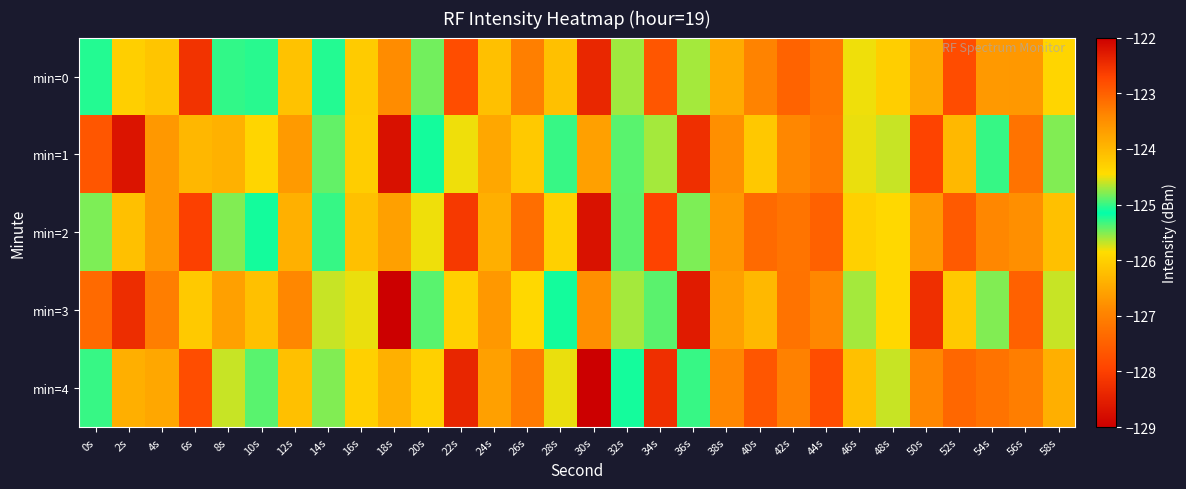

List the series in order of their peak value, highest first.

min=3, min=4, min=1, min=2, min=0